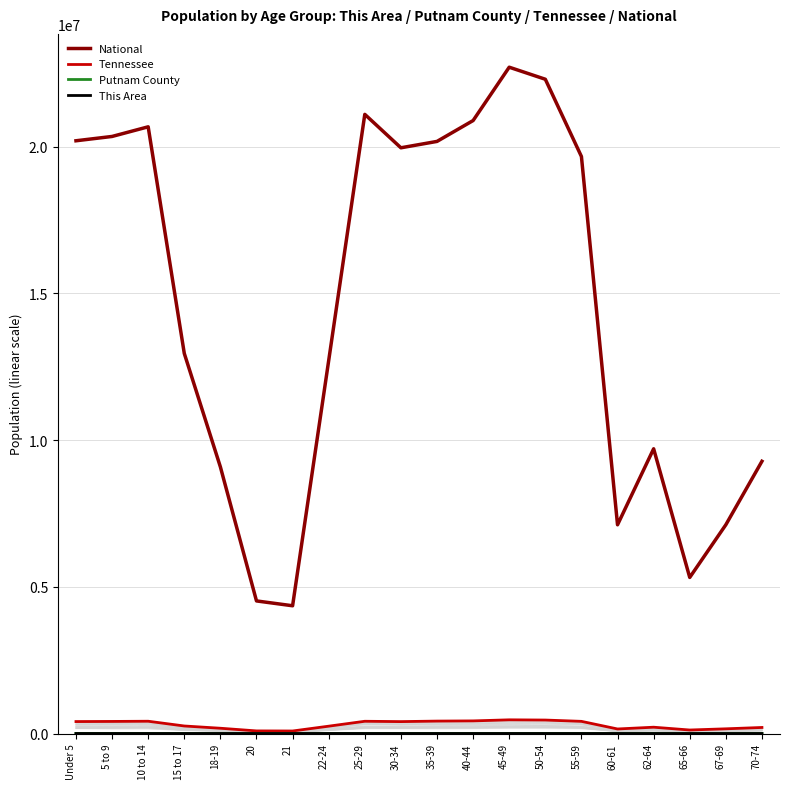

Between 30-34 and Under 5, which is larger?

Under 5